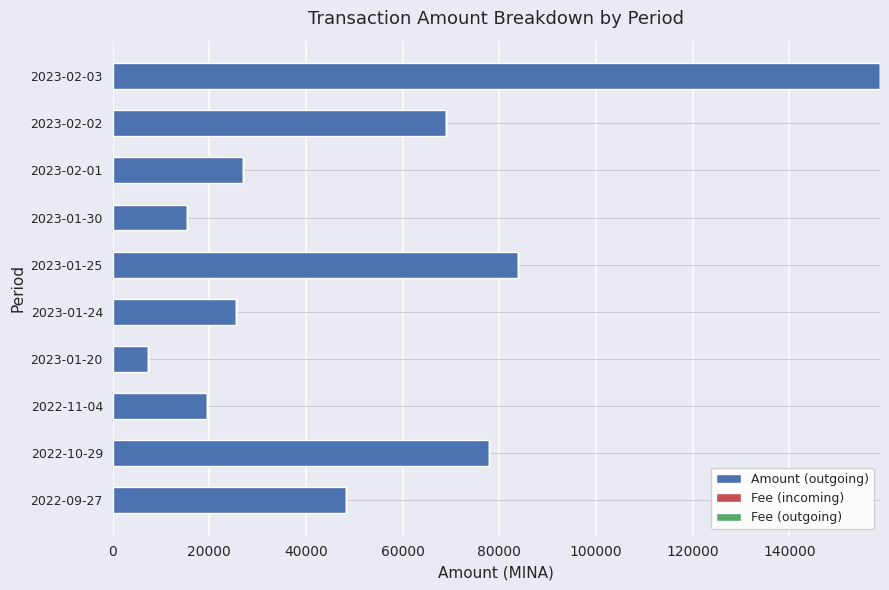

The value of Amount (outgoing) at 2023-01-30 is 15445.3. True or false?

True